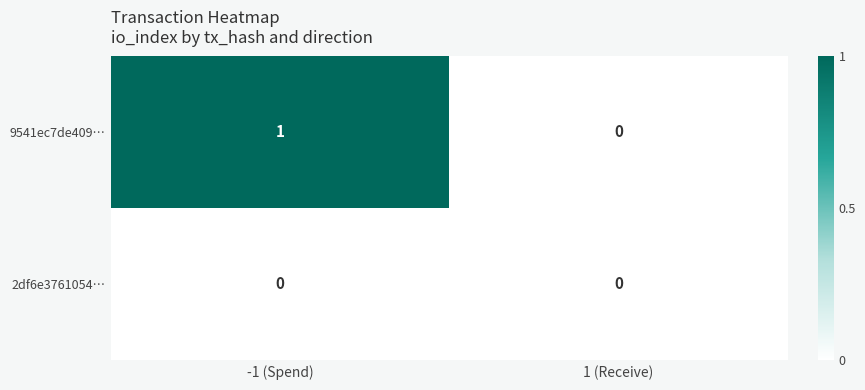

Which series has the largest total across all categories?

9541ec7de409…